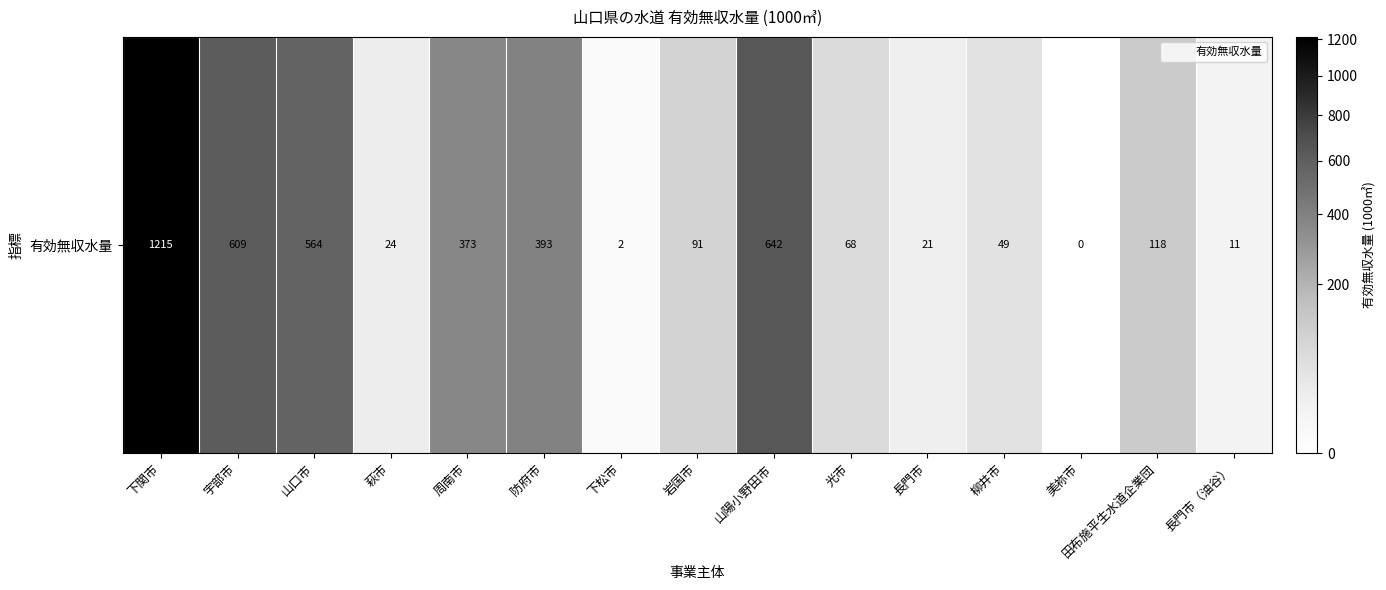

Rank the categories by value from highest to lowest.

下関市, 山陽小野田市, 宇部市, 山口市, 防府市, 周南市, 田布施平生水道企業団, 岩国市, 光市, 柳井市, 萩市, 長門市, 長門市（油谷）, 下松市, 美祢市